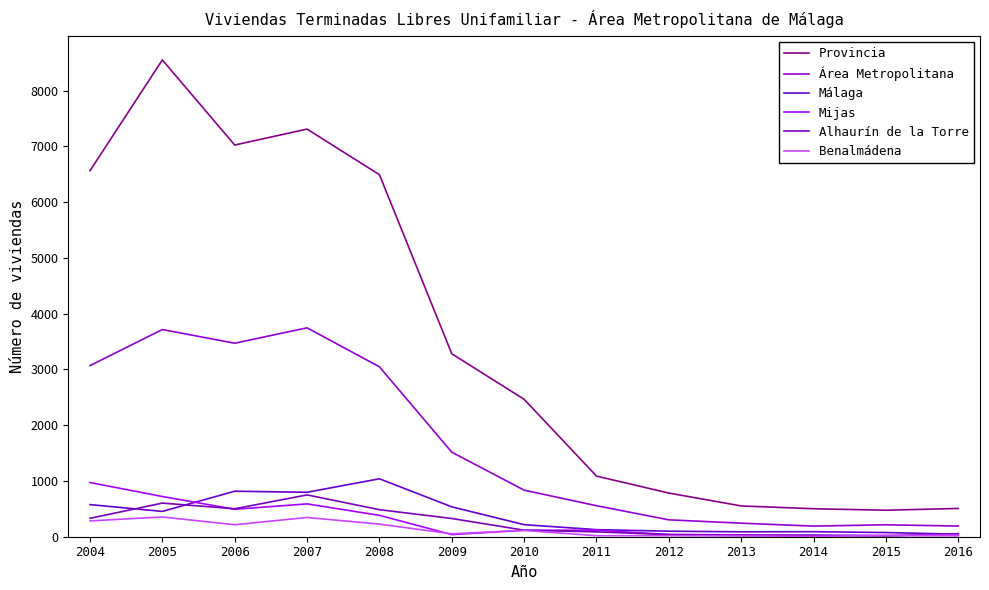

What is the total value across all series at 2008?

11672